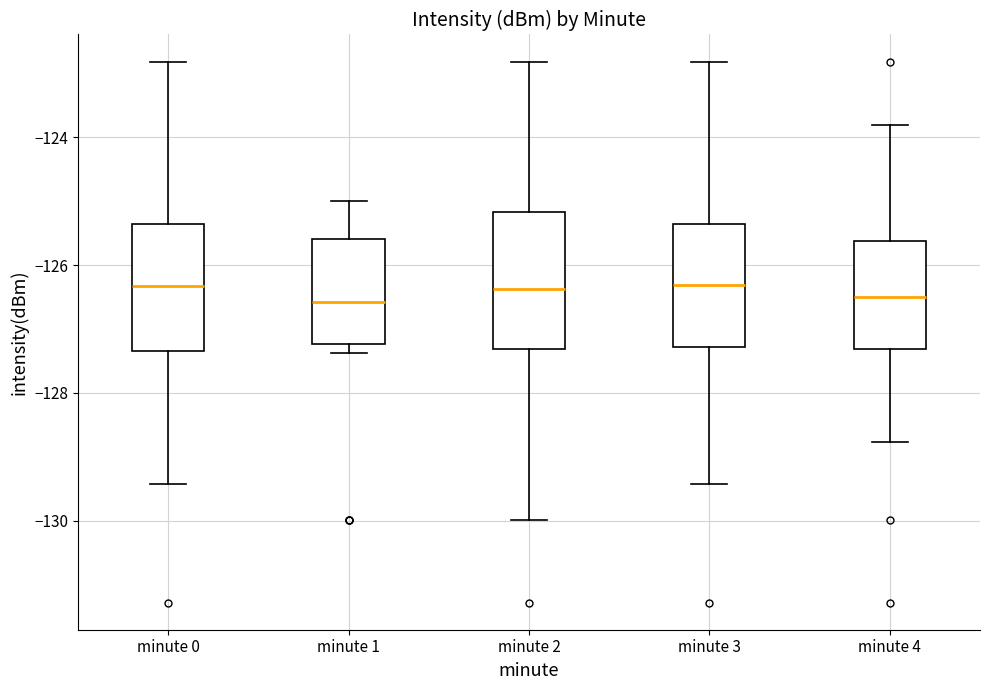

Reading left to right, read every box against the y-axis: the position of its median line, the range the box covers, and the ends of its whiskers. The values are not printed on the chart, so give them approximately, as read against the axis.

minute 0: median -126.4, box -127.4 to -125.4, whiskers -129.4 to -122.8
minute 1: median -126.6, box -127.2 to -125.6, whiskers -127.4 to -125.0
minute 2: median -126.4, box -127.4 to -125.2, whiskers -130.0 to -122.8
minute 3: median -126.4, box -127.2 to -125.4, whiskers -129.4 to -122.8
minute 4: median -126.4, box -127.4 to -125.6, whiskers -128.8 to -123.8